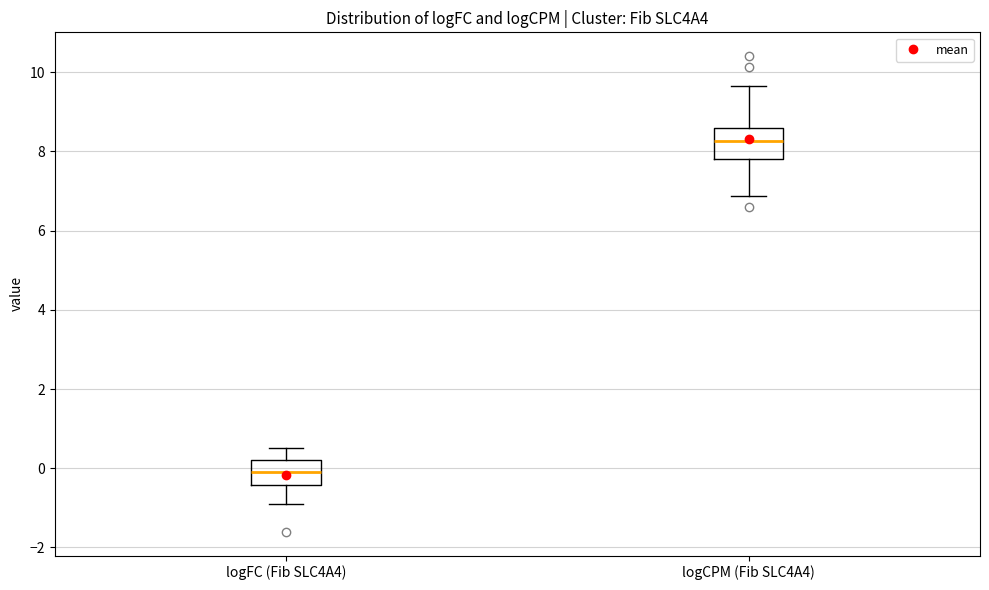

Where does the lower whisker of the box for logFC (Fib SLC4A4) end on the y-axis? The values are not printed on the chart, so give them approximately, as read against the axis.

-0.8